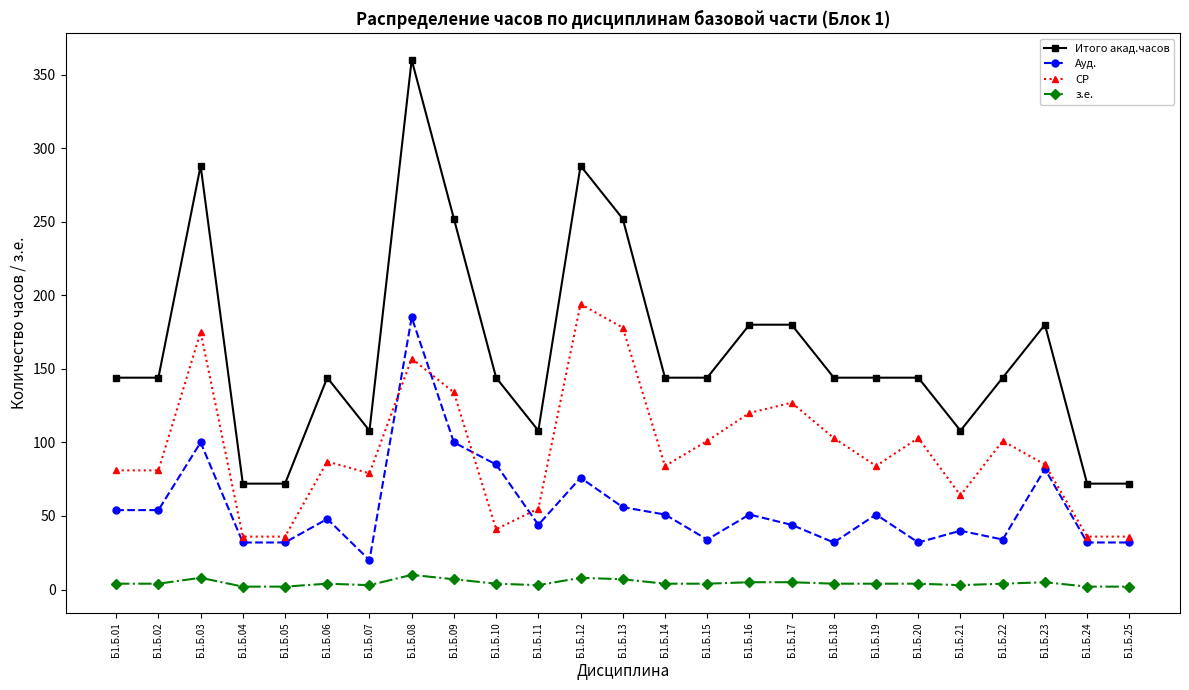

At Б1.Б.08, list the series in order from largest to smallest.

Итого акад.часов, Ауд., СР, з.е.